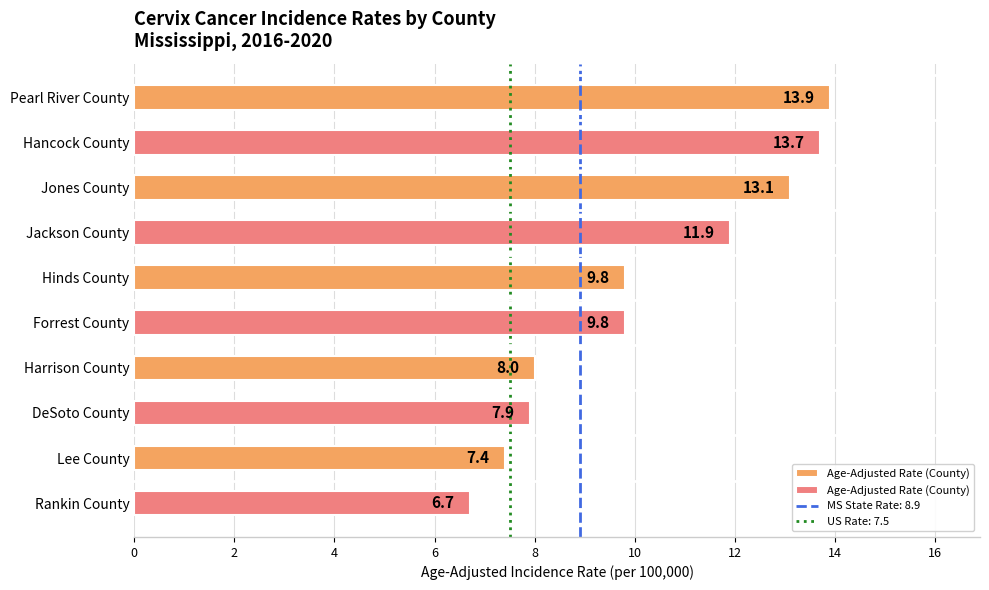

What is the smallest value displayed?

6.7